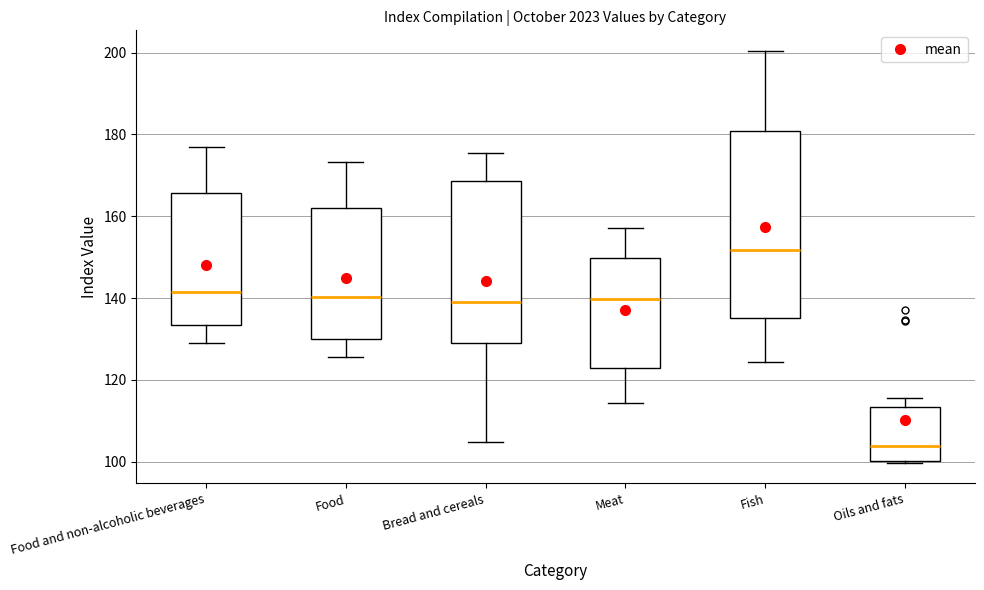

Reading left to right, read every box against the y-axis: the position of its median line, the range the box covers, and the ends of its whiskers. The values are not printed on the chart, so give them approximately, as read against the axis.

Food and non-alcoholic beverages: median 142, box 134 to 166, whiskers 130 to 176
Food: median 140, box 130 to 162, whiskers 126 to 174
Bread and cereals: median 140, box 128 to 168, whiskers 104 to 176
Meat: median 140, box 122 to 150, whiskers 114 to 158
Fish: median 152, box 136 to 180, whiskers 124 to 200
Oils and fats: median 104, box 100 to 114, whiskers 100 to 116